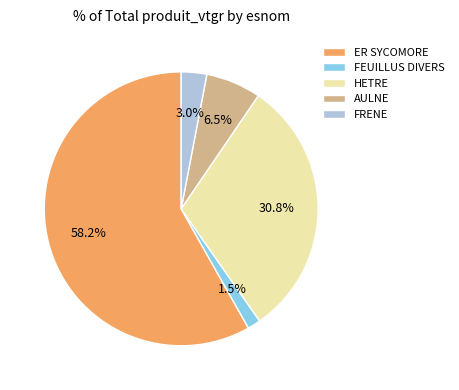

To the nearest percent, what is the combined percentage of AULNE and HETRE?

37%